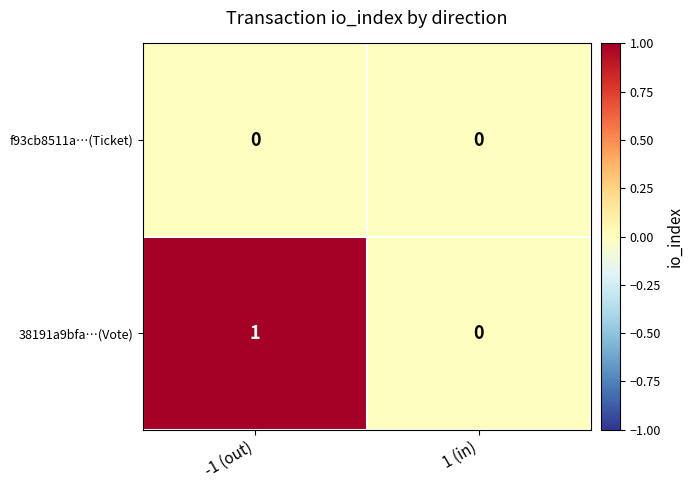

How many data points does each series have?

2